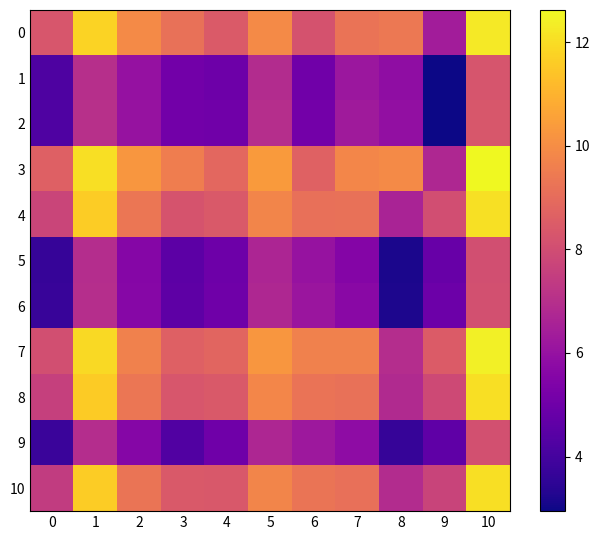

Reading right to left, list all the values displayed in this chart.

0: 10=12.3	9=6.4	8=9.4	7=9.3	6=8.2	5=9.9	4=8.4	3=9.2	2=9.9	1=11.8	0=8.3
1: 10=8.3	9=2.9	8=5.8	7=6.2	6=5.0	5=6.9	4=5.0	3=5.1	2=6.0	1=7.0	0=4.2
2: 10=8.3	9=2.9	8=5.9	7=6.3	6=5.1	5=7.0	4=5.0	3=5.1	2=6.0	1=7.0	0=4.2
3: 10=12.6	9=6.7	8=9.9	7=9.8	6=8.7	5=10.4	4=8.9	3=9.5	2=10.3	1=12.1	0=8.6
4: 10=12.1	9=8.0	8=6.6	7=9.1	6=9.1	5=9.8	4=8.4	3=8.2	2=9.3	1=11.6	0=7.7
5: 10=8.1	9=4.8	8=3.1	7=5.5	6=6.0	5=6.7	4=5.0	3=4.6	2=5.6	1=6.9	0=3.7
6: 10=8.1	9=4.9	8=3.2	7=5.7	6=6.2	5=6.7	4=5.0	3=4.6	2=5.6	1=7.0	0=3.7
7: 10=12.4	9=8.5	8=6.9	7=9.7	6=9.7	5=10.2	4=8.8	3=8.6	2=9.7	1=11.9	0=8.1
8: 10=12.1	9=7.9	8=6.8	7=9.2	6=9.2	5=9.8	4=8.4	3=8.3	2=9.3	1=11.6	0=7.6
9: 10=8.1	9=4.6	8=3.7	7=5.8	6=6.2	5=6.7	4=5.0	3=4.3	2=5.6	1=6.9	0=3.8
10: 10=12.1	9=7.7	8=6.9	7=9.1	6=9.3	5=9.8	4=8.4	3=8.4	2=9.3	1=11.6	0=7.4